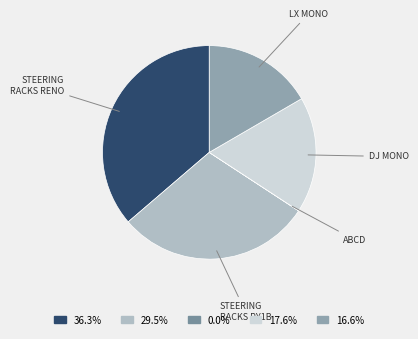

Count the number of slices in the pie.

5